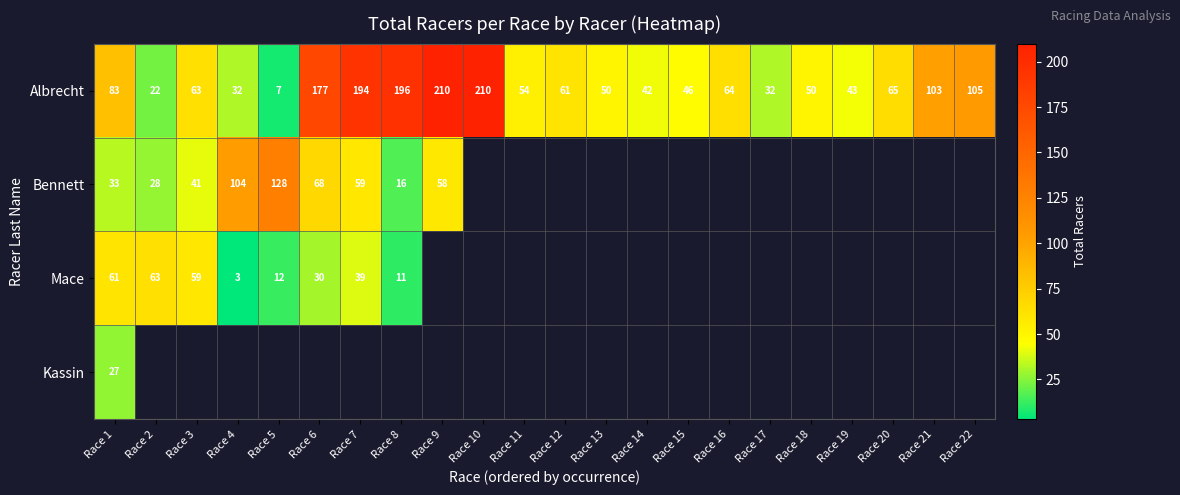

The value of Albrecht at Race 13 is 50. True or false?

True